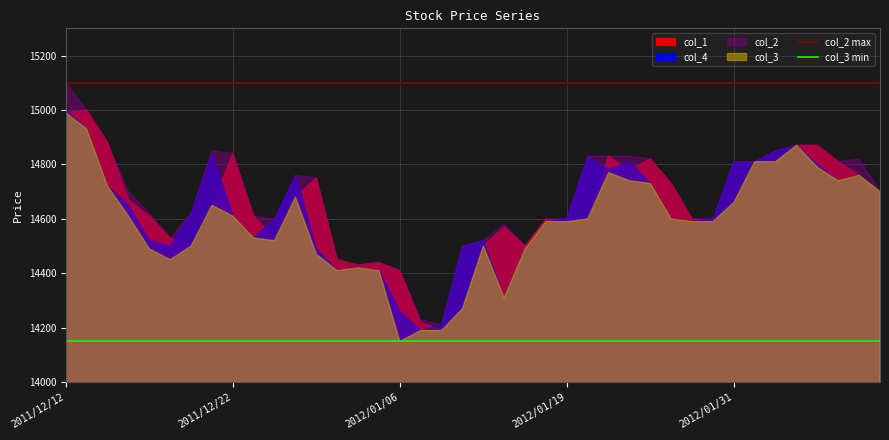

At which category is the sum across all series the highest?

2011/12/12